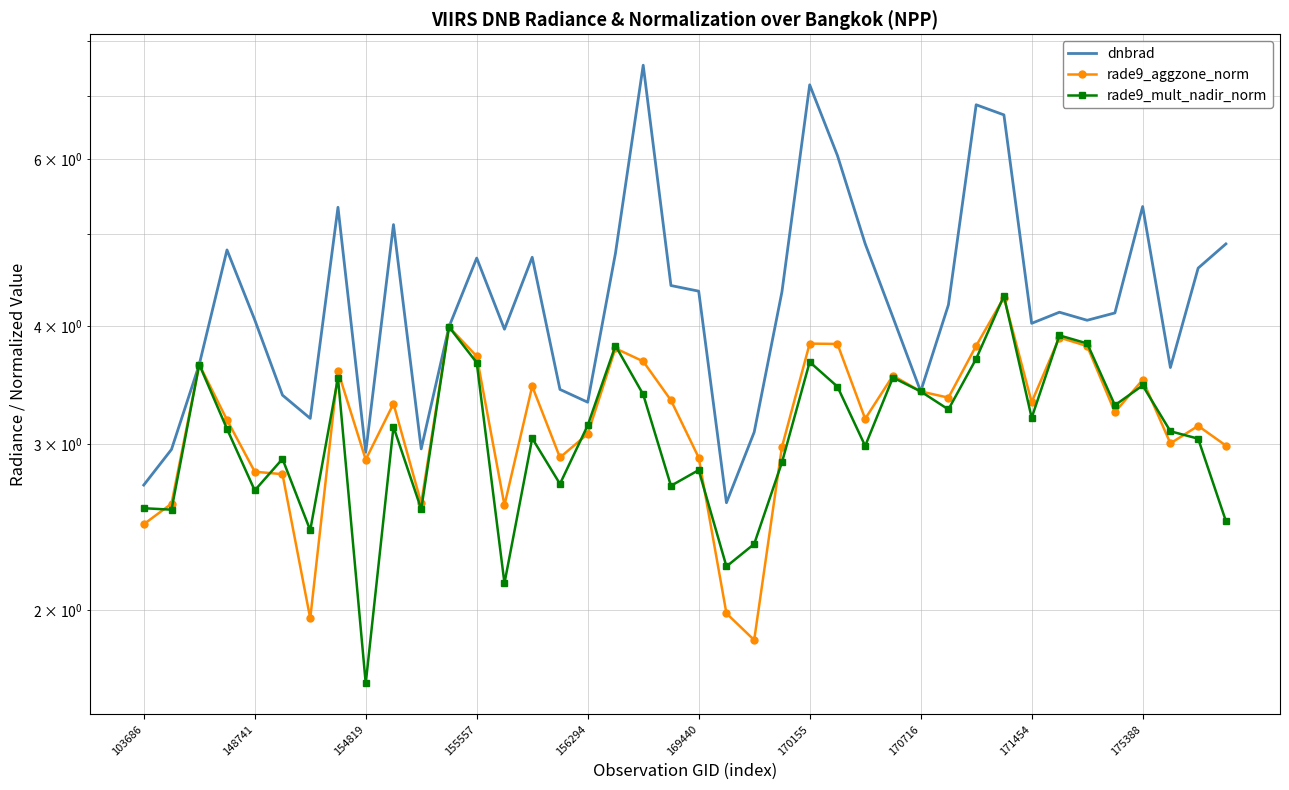

Which series has the largest range (max minus min)?

dnbrad